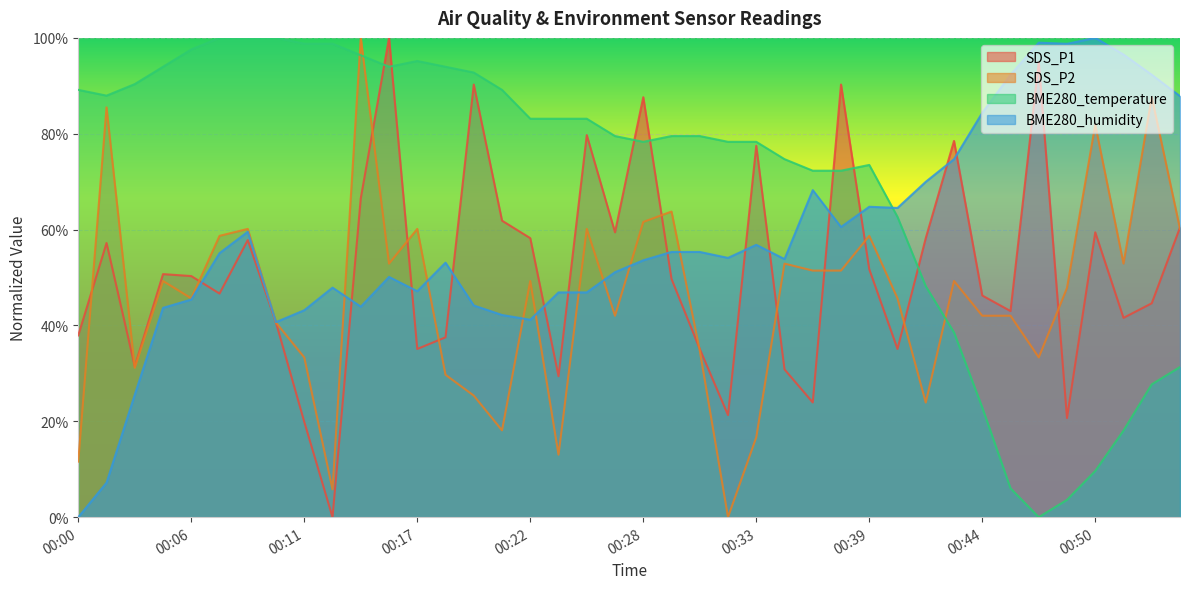

Where do SDS_P2 and BME280_humidity first cross each other?

00:08 and 00:10